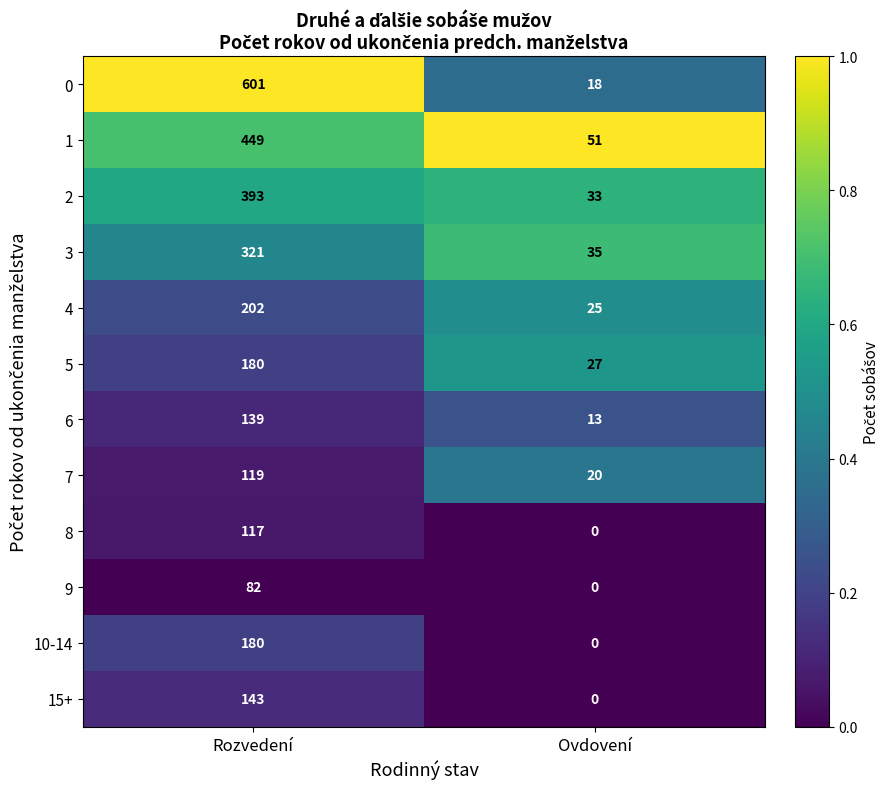

Reading left to right, extract all data points from this chart.

0: 601	18
1: 449	51
2: 393	33
3: 321	35
4: 202	25
5: 180	27
6: 139	13
7: 119	20
8: 117	0
9: 82	0
10-14: 180	0
15+: 143	0